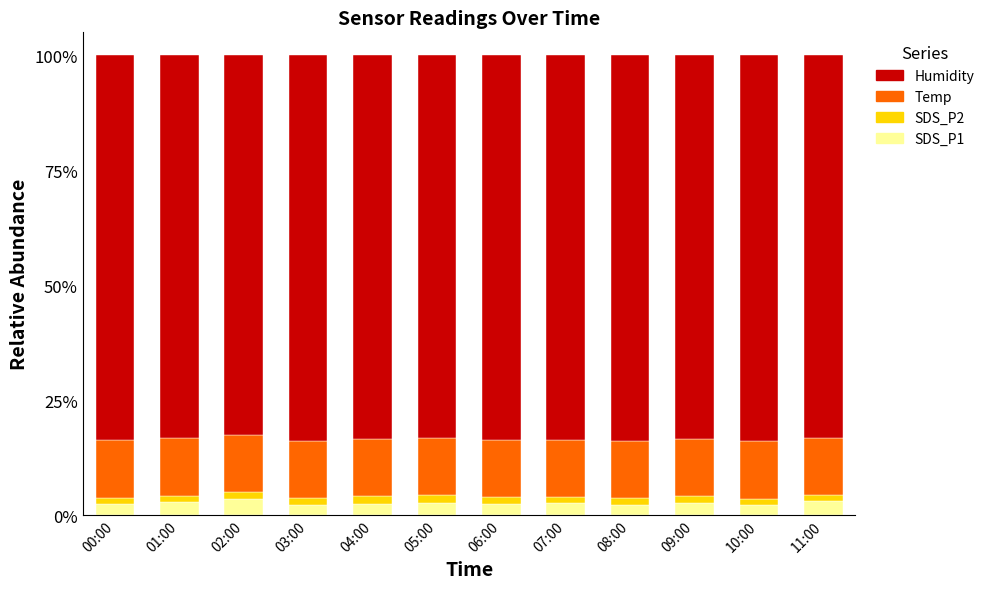

True or false: SDS_P1 has a value of 2.6 at 07:00.

True